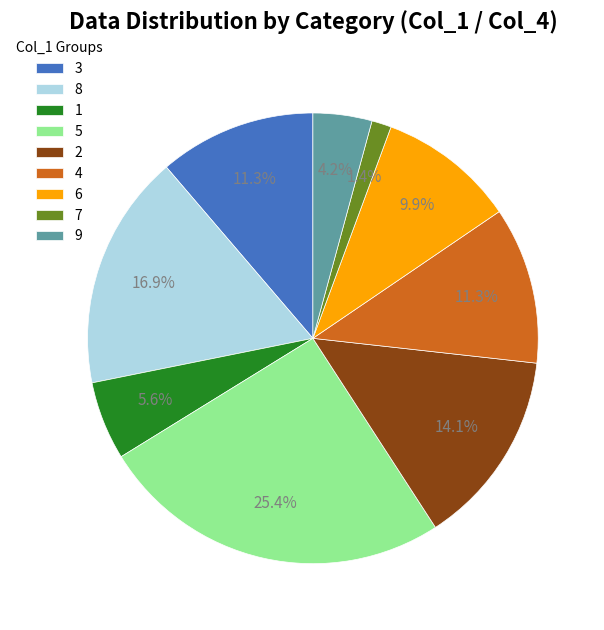

Which category has the biggest portion of the pie?

5